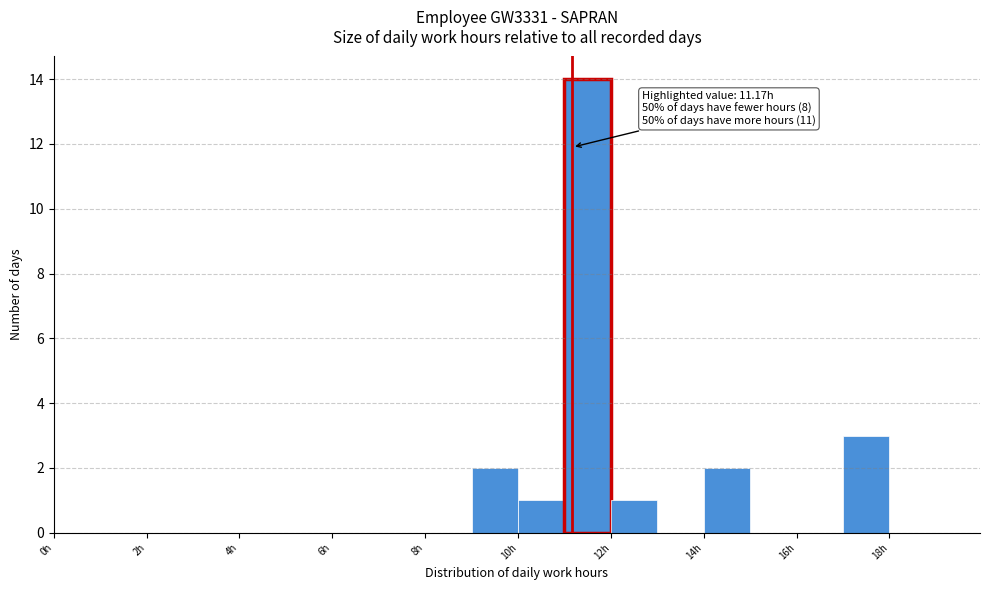

Which range on the x-axis has the tallest bar?

11 to 12